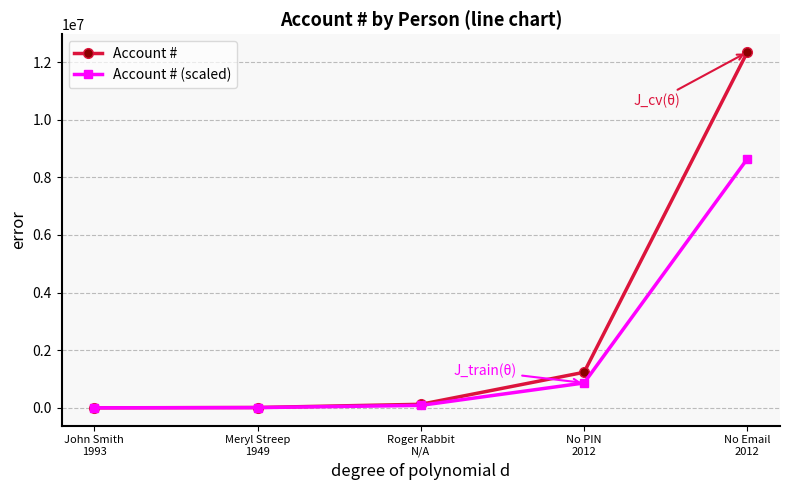

What is the value of the Account # (scaled) point at the 5th from the left?

8641974.6